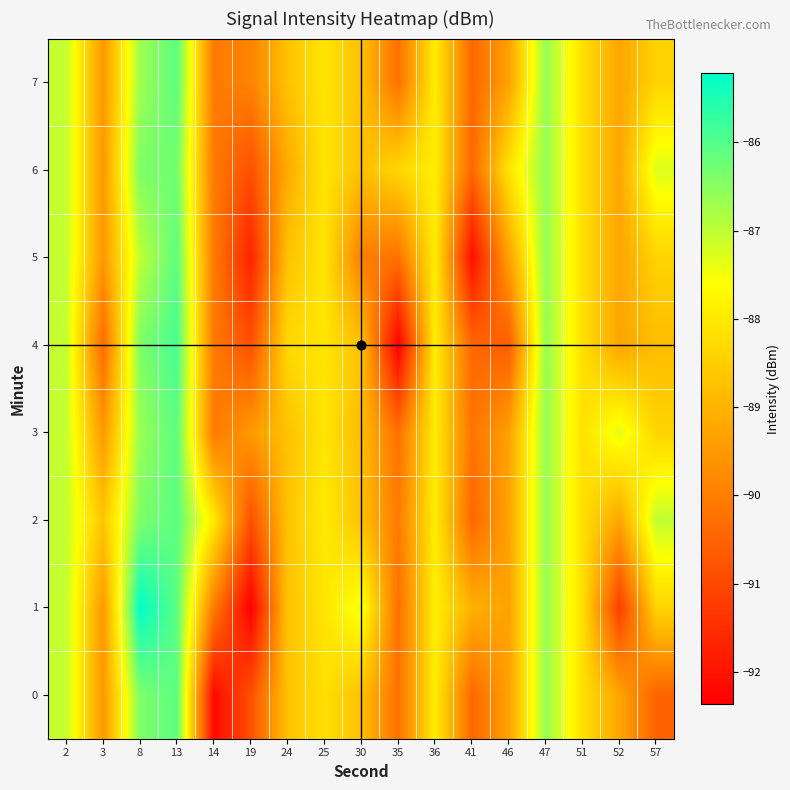

At how many categories does at least one series exceed -88?

10